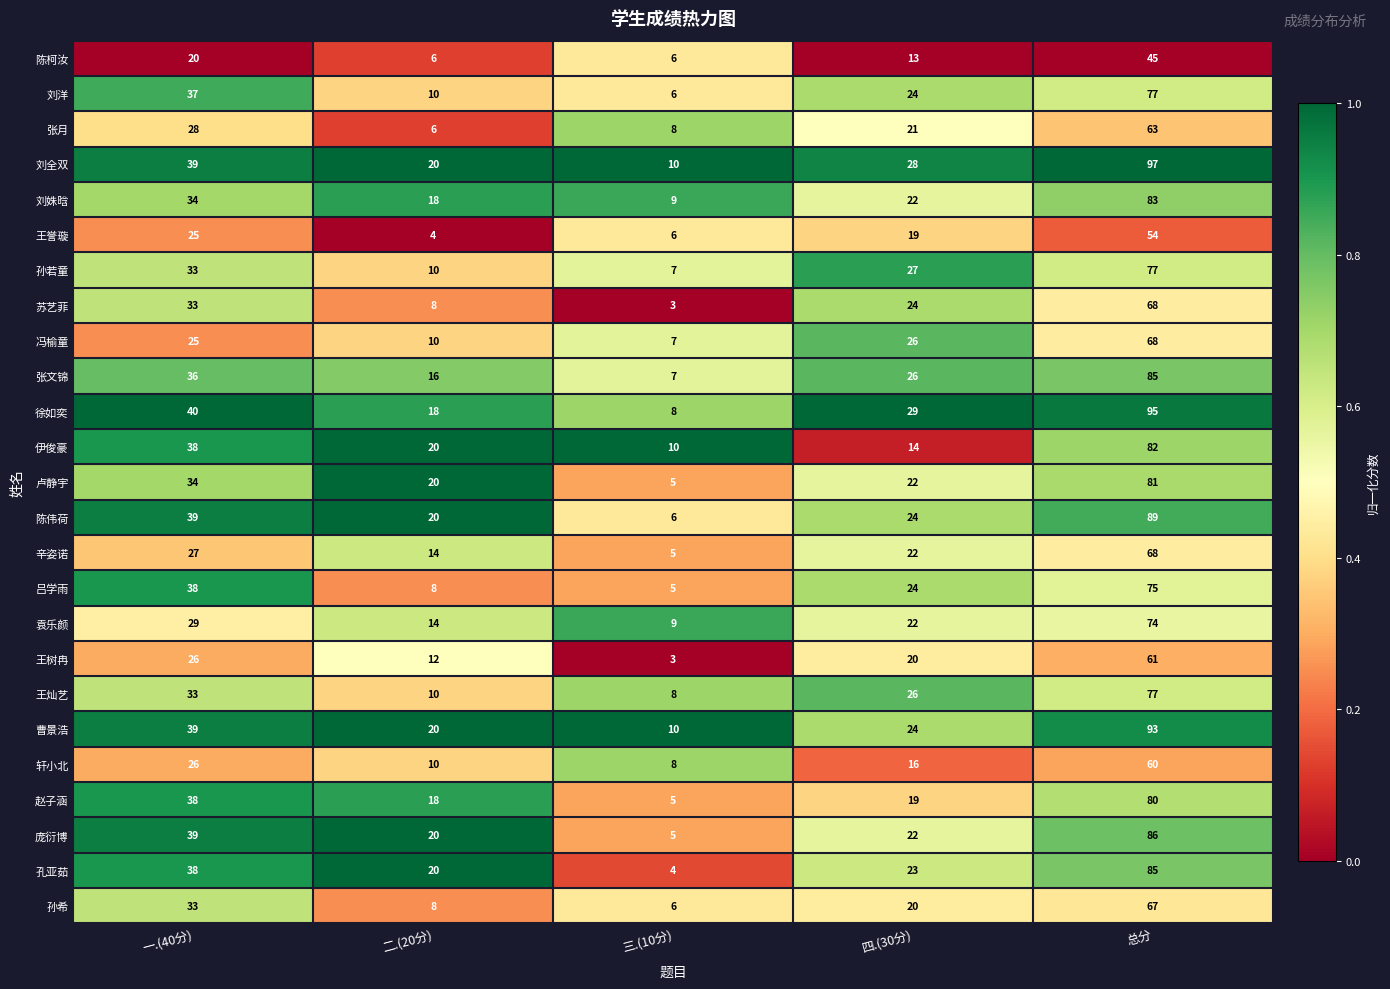

Is it true that 袁乐颜 equals 14 at 二.(20分)?

True